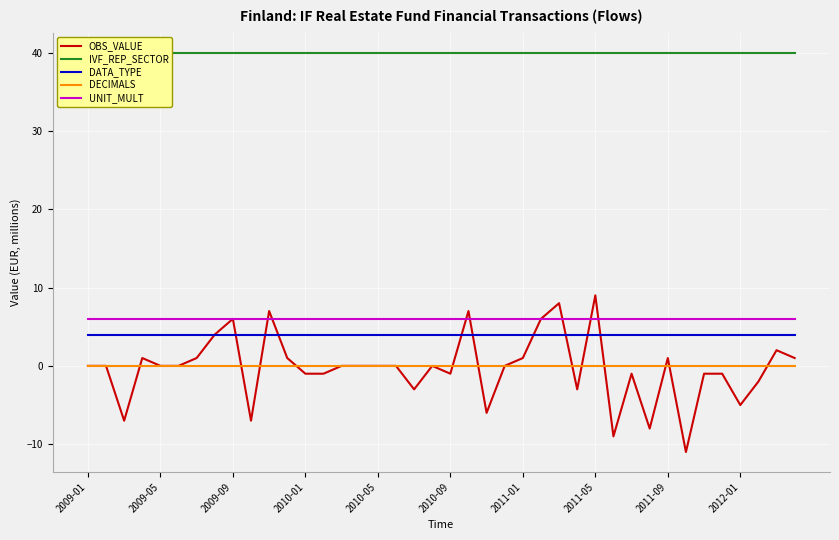

Is the value of UNIT_MULT at 15 greater than the value of DATA_TYPE at 11?

Yes